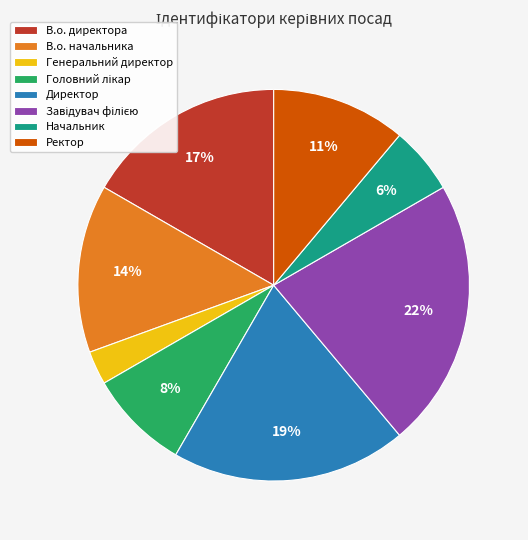

Between В.о. директора and Начальник, which is larger?

В.о. директора